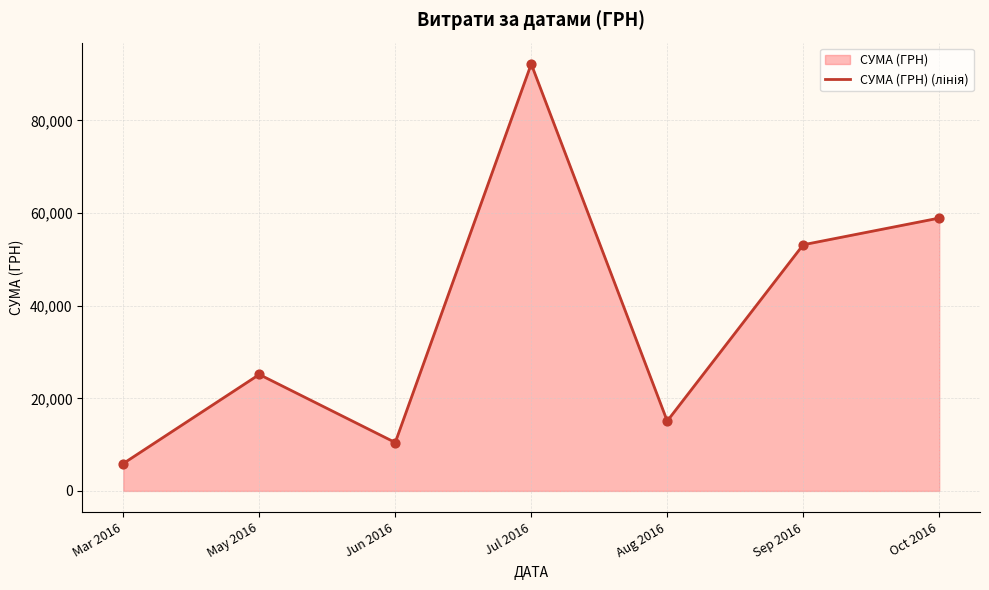

Approximately how many times larger is the value at May 2016 compared to Oct 2016?

0.4